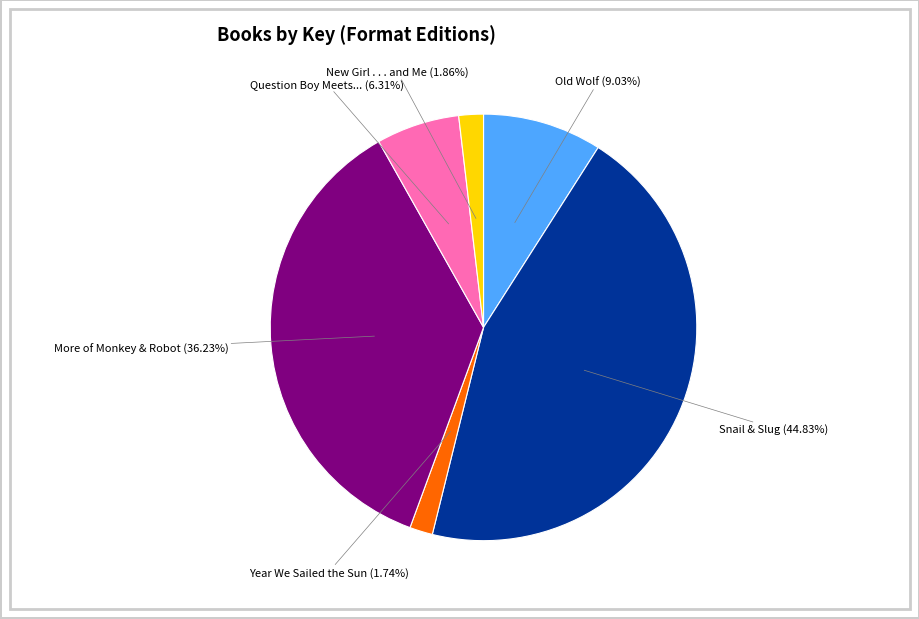

Does any single category account for the majority?

No